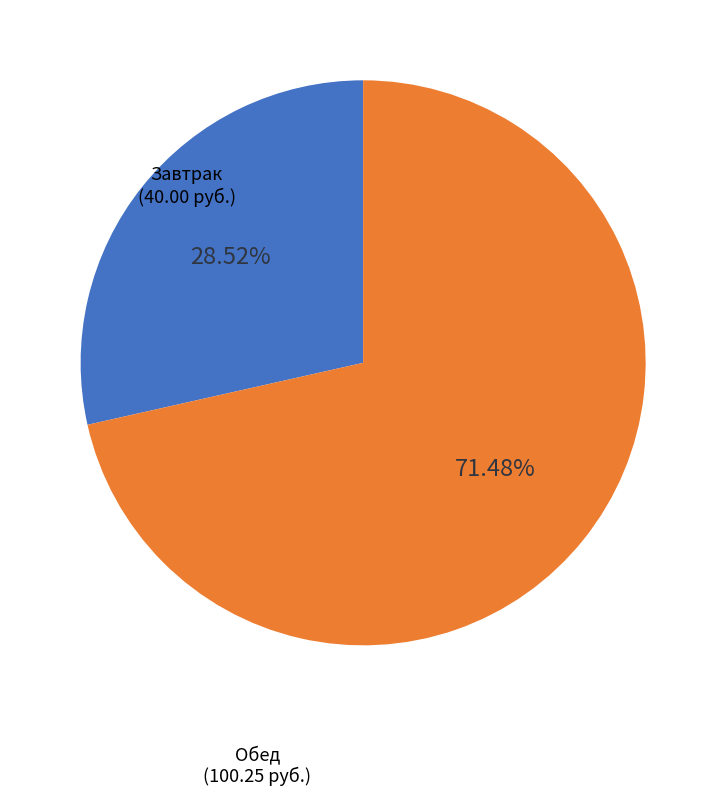

Is there any slice that represents more than half of the pie?

Yes